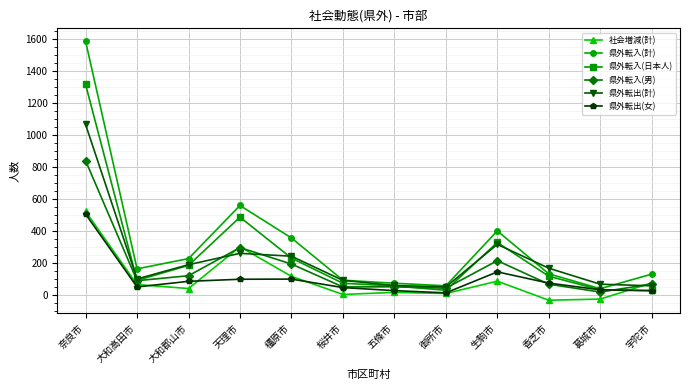

Does the chart have visible grid lines?

Yes